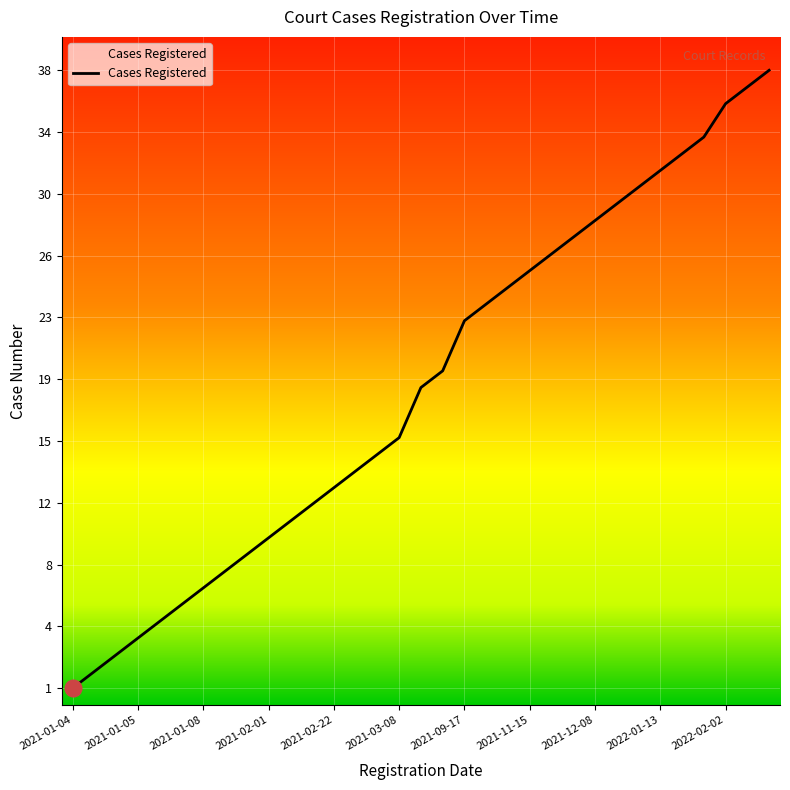

Is this an area chart (filled region under the line)?

No